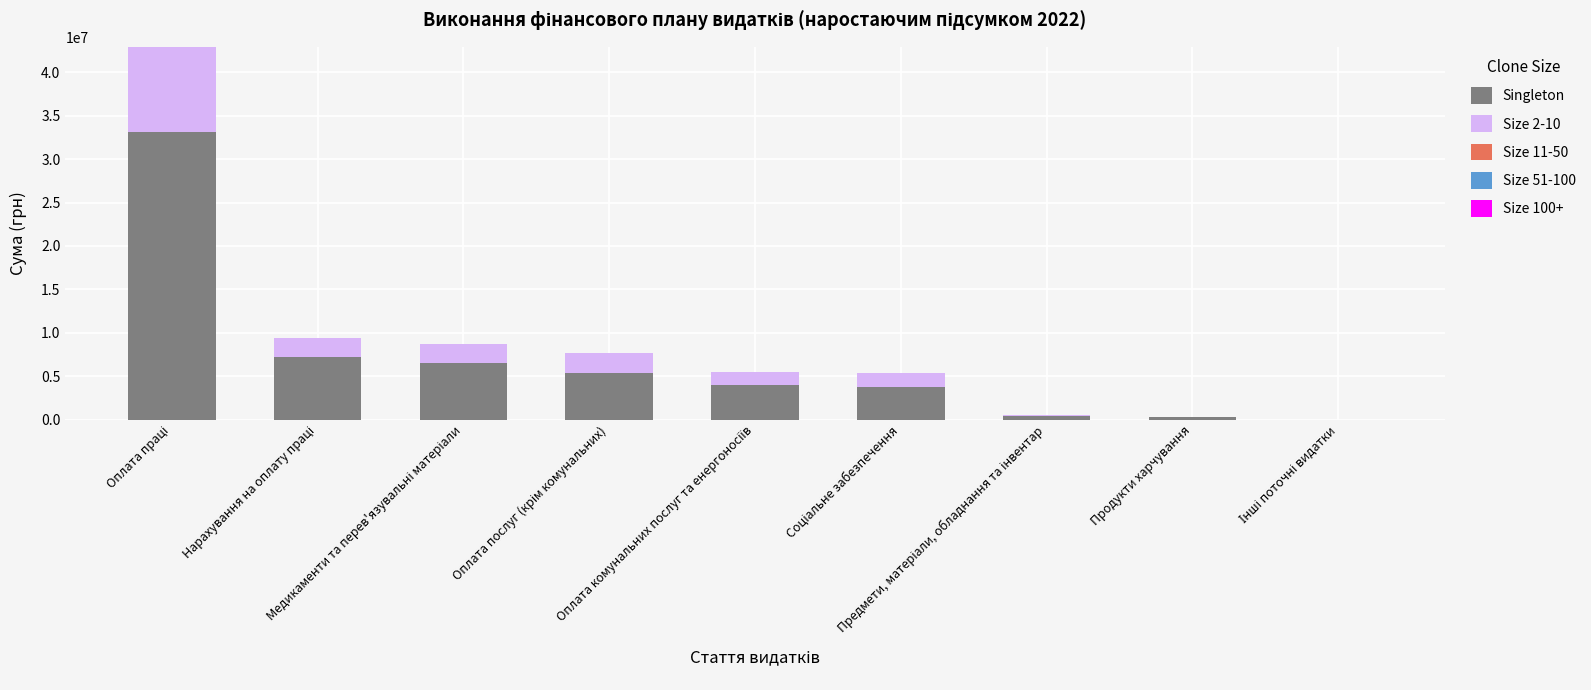

How many values in the Singleton series exceed 3982085?

5